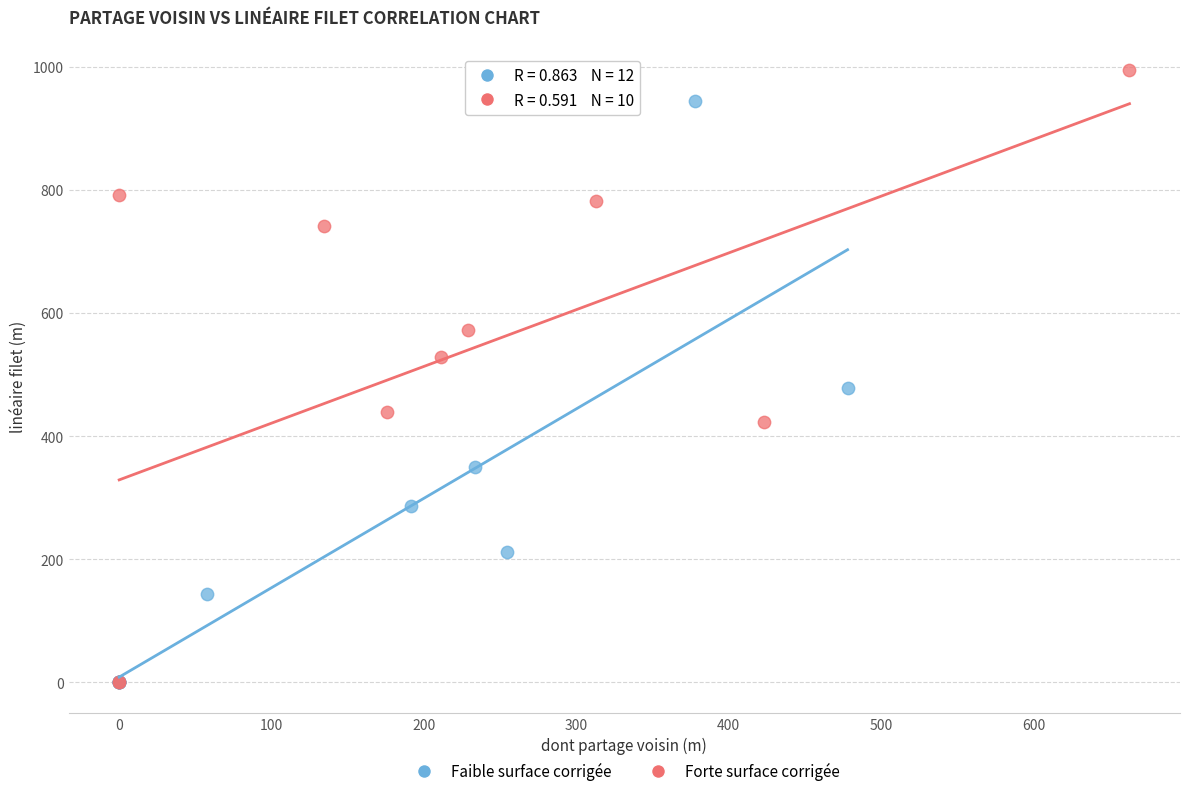

Which series reaches the maximum Y coordinate?

Forte surface corrigée